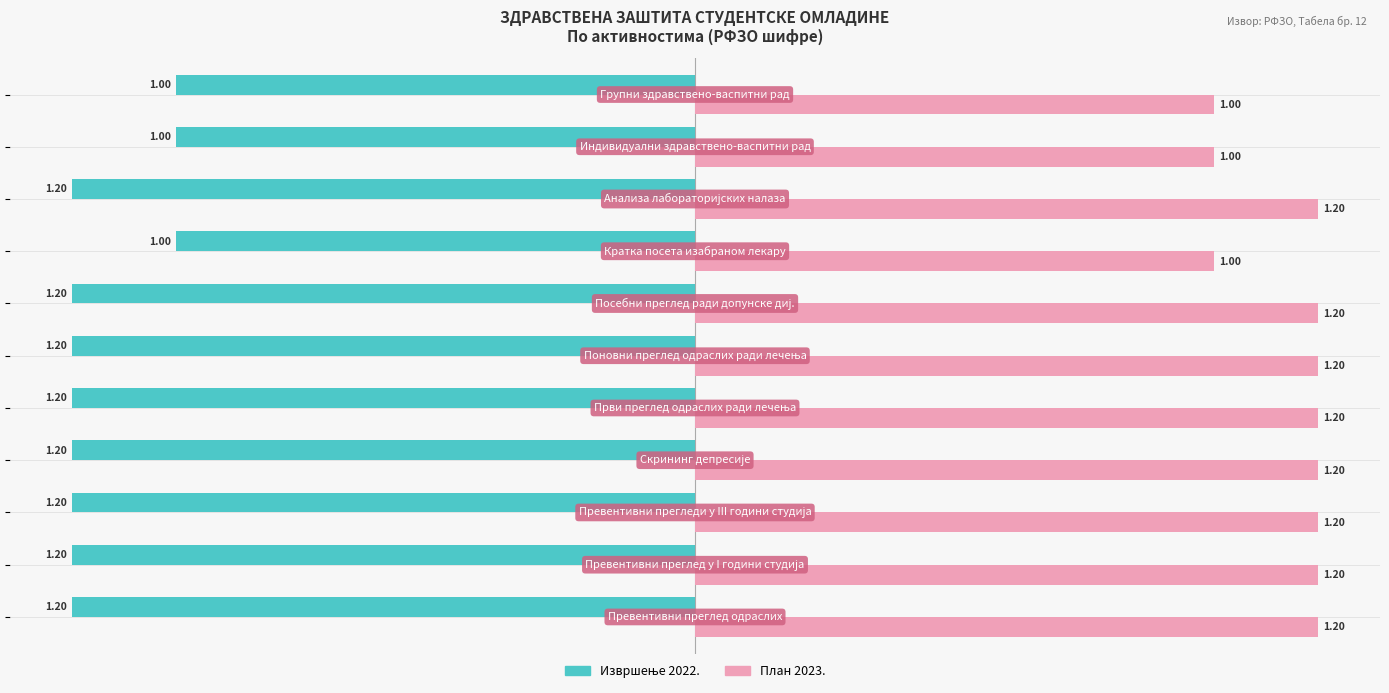

At how many categories does at least one series exceed 0?

11